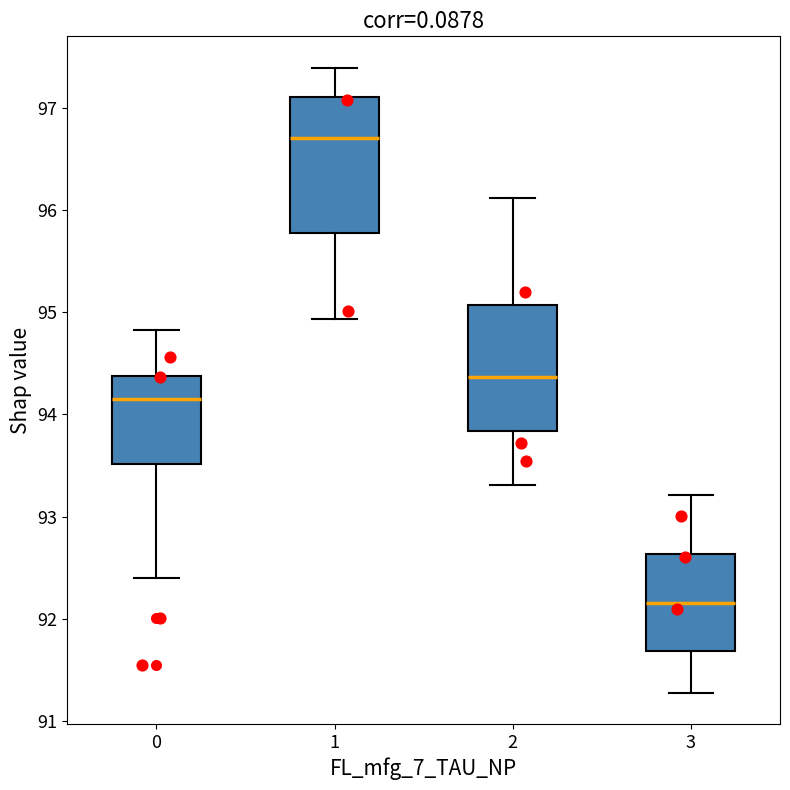

Reading left to right, transcribe this box plot: for each box, give where its median line is, the range the box spans, and where its two whiskers end, as read against the y-axis. The values are not printed on the chart, so give them approximately, as read against the axis.

0: median 94.2, box 93.5 to 94.4, whiskers 92.4 to 94.8
1: median 96.7, box 95.8 to 97.1, whiskers 94.9 to 97.4
2: median 94.4, box 93.8 to 95.1, whiskers 93.3 to 96.1
3: median 92.2, box 91.7 to 92.6, whiskers 91.3 to 93.2